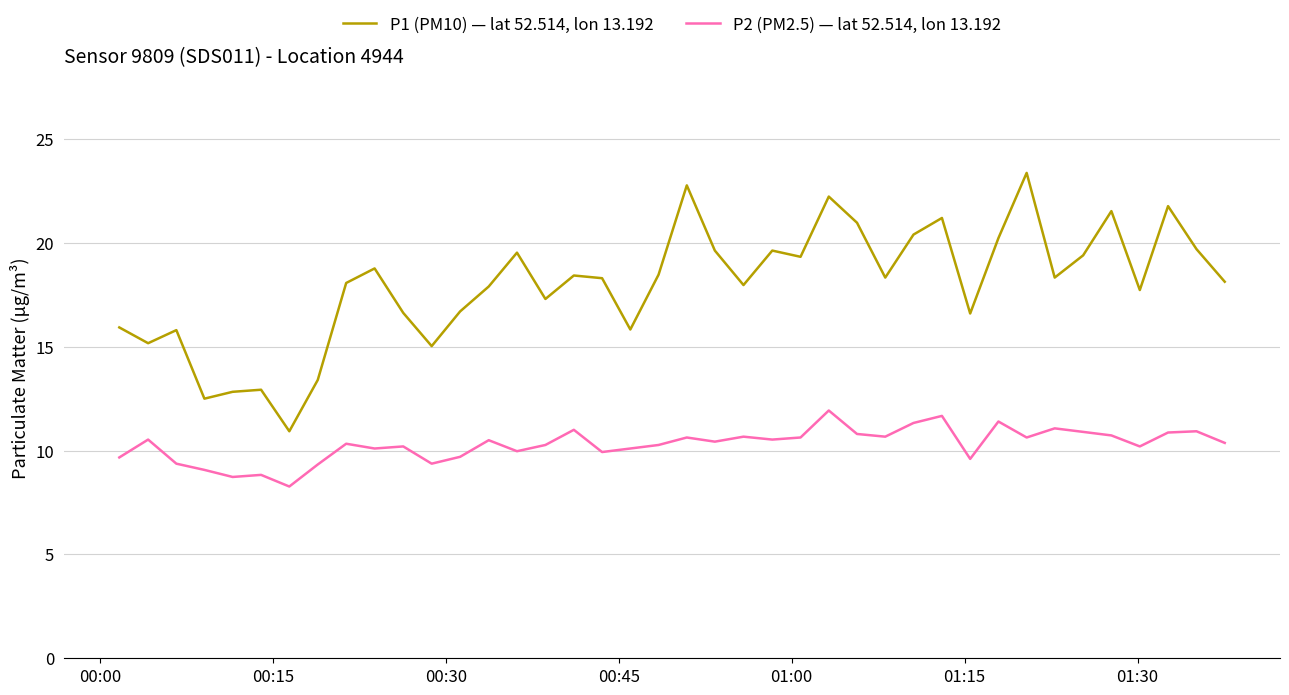

What is the lowest value of the P2 (PM2.5) — lat 52.514, lon 13.192 series?

8.3